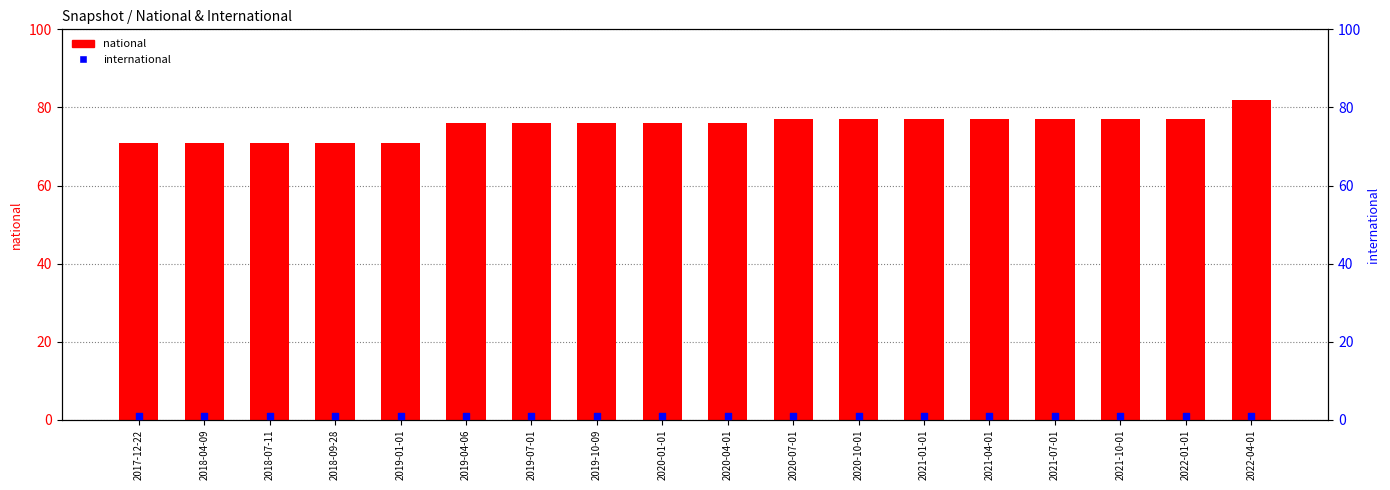

Which series has the largest Y range (max minus min)?

national